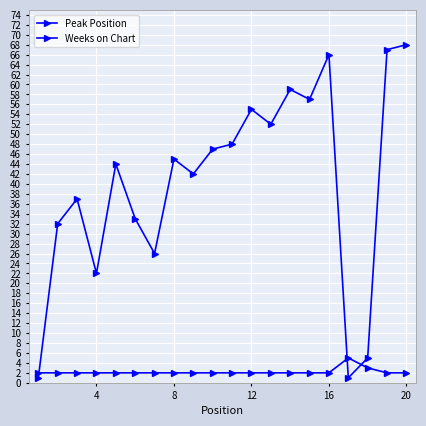

Is this an area chart (filled region under the line)?

No